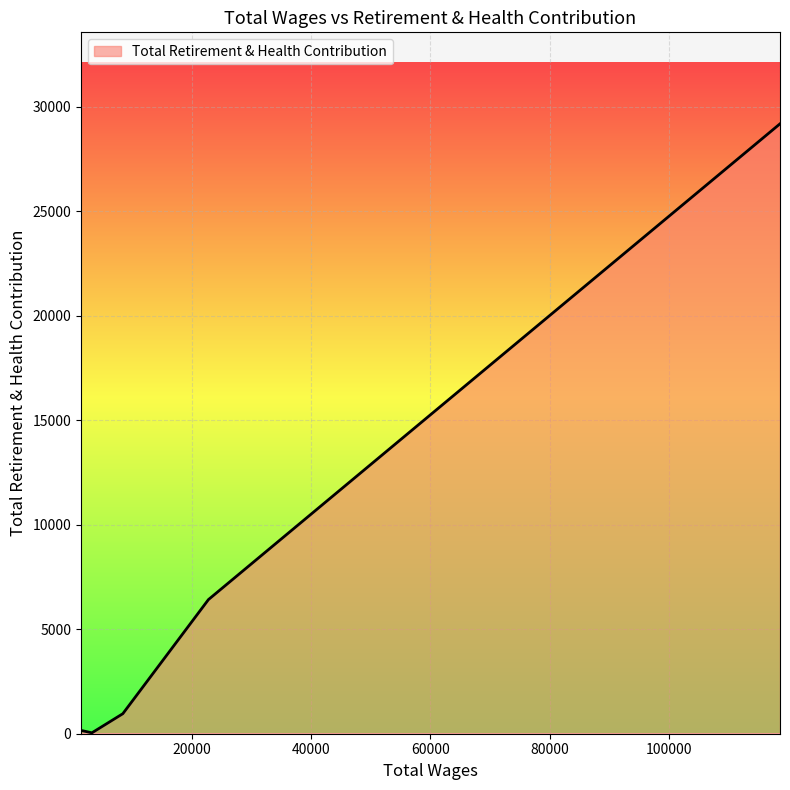

What is the difference between the maximum and minimum values?

29143